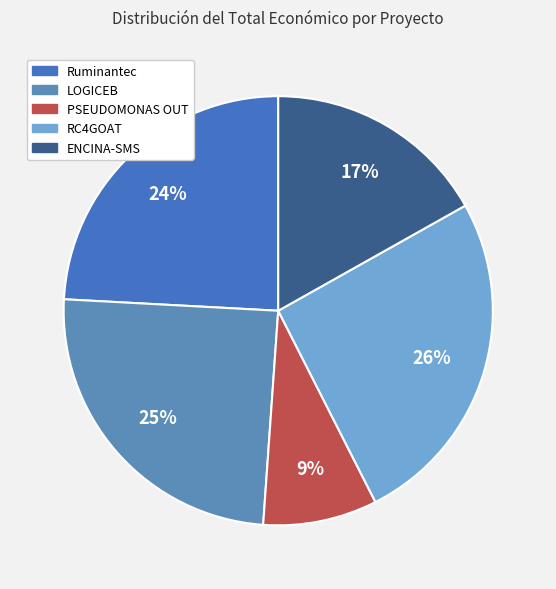

What portion of the pie excludes LOGICEB?

75.3%